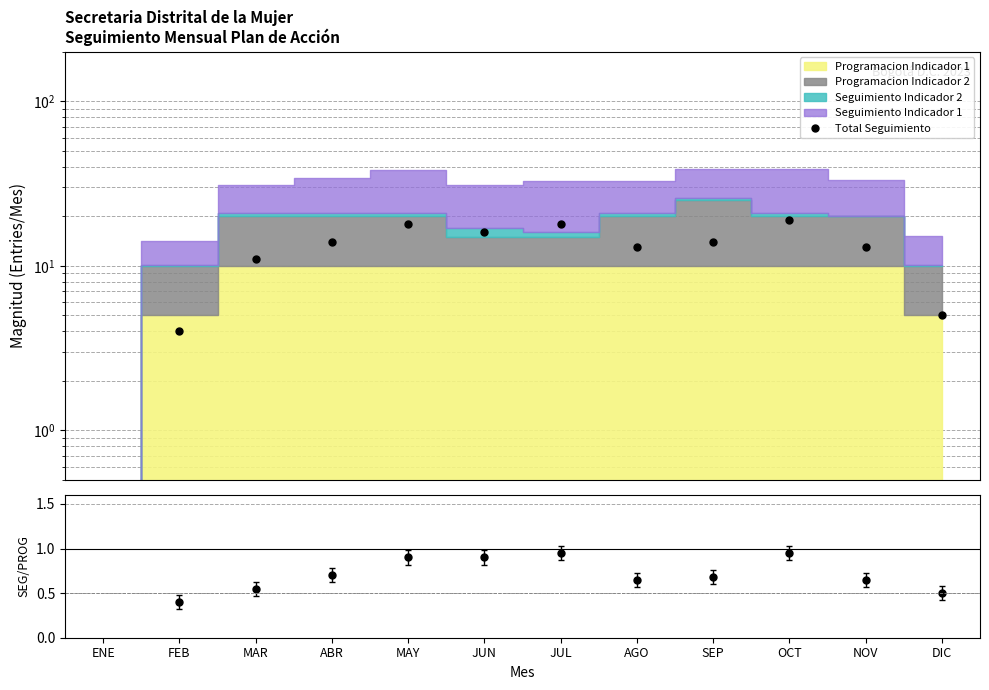

Which series changed the most between FEB and OCT?

Total Seguimiento